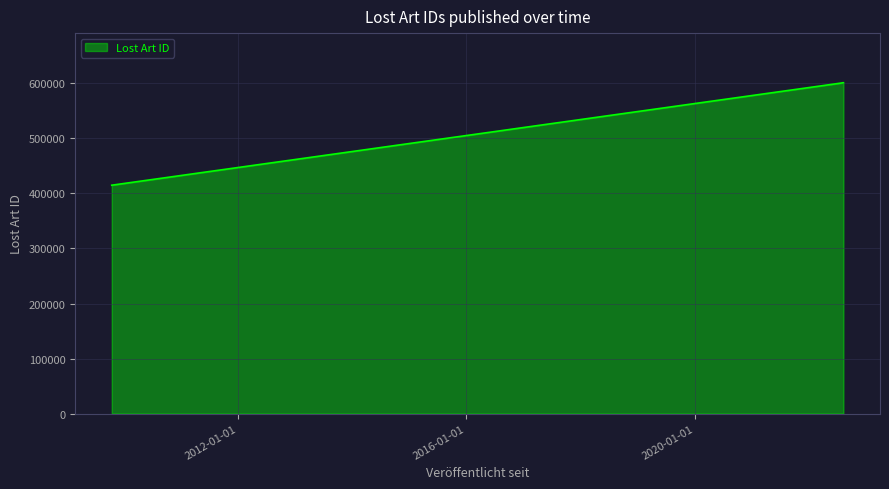

How many values exceed 601196?

1